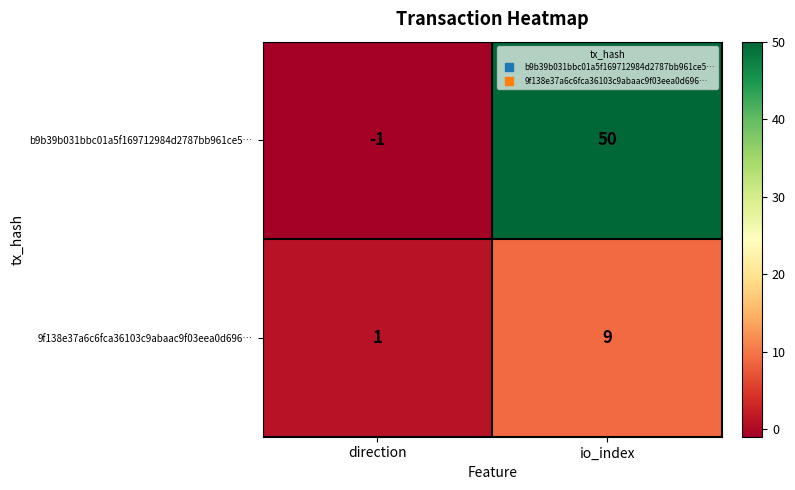

Which series has the largest total across all categories?

b9b39b031bbc01a5f169712984d2787bb961ce5…